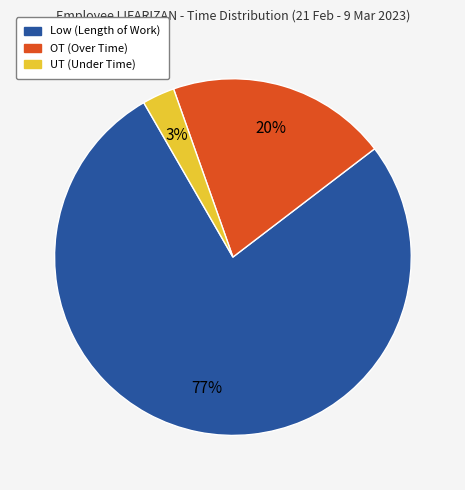

Is there a majority slice in this chart?

Yes